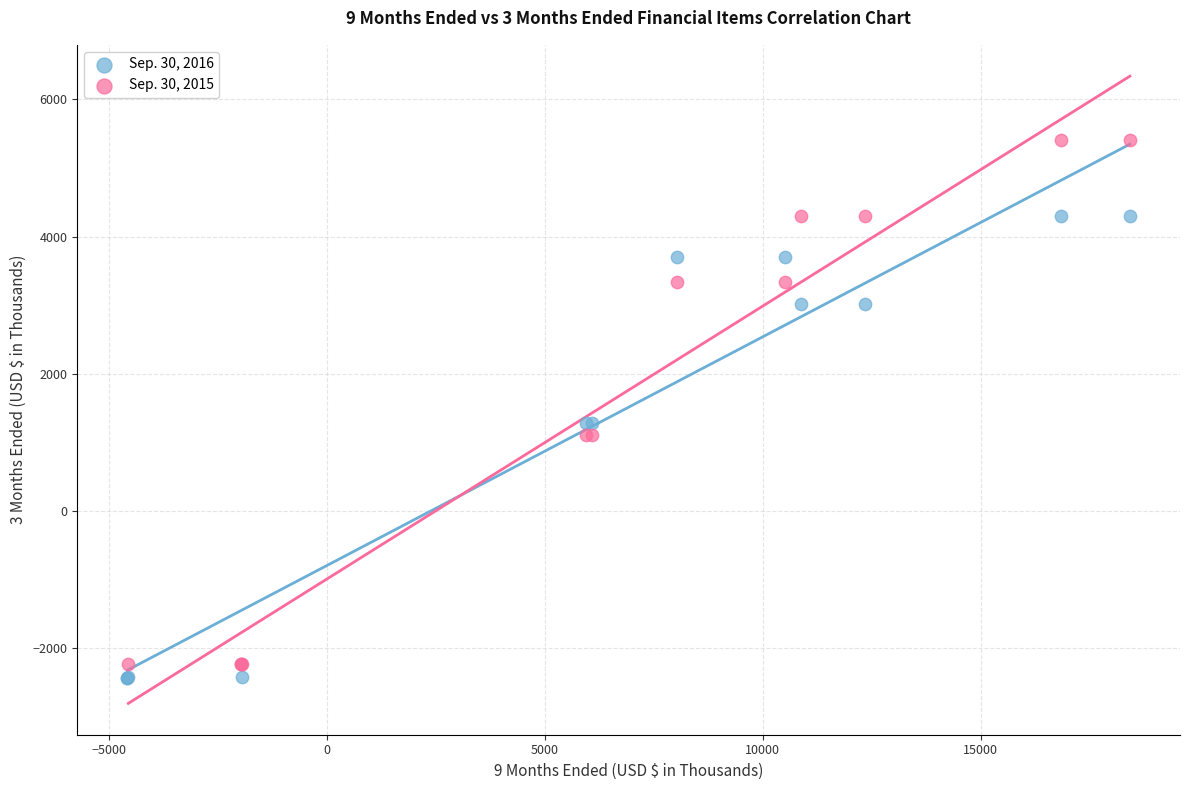

Which series contains the highest Y value?

Sep. 30, 2015